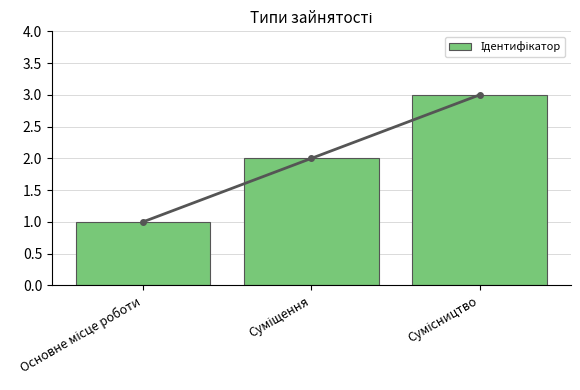

Rank the categories by value from highest to lowest.

Сумісництво, Суміщення, Основне місце роботи